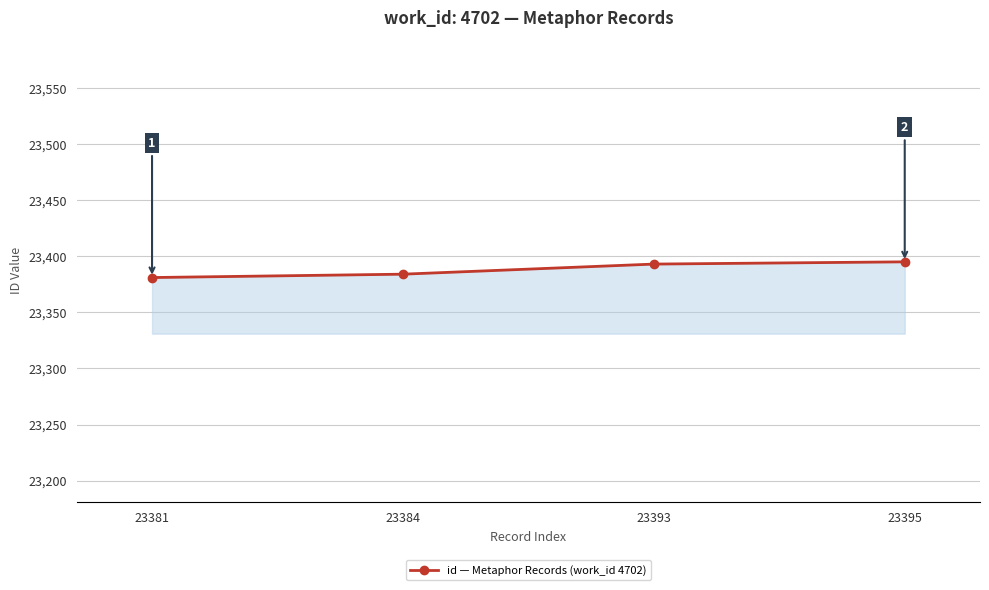

What is the greatest value displayed?

23395